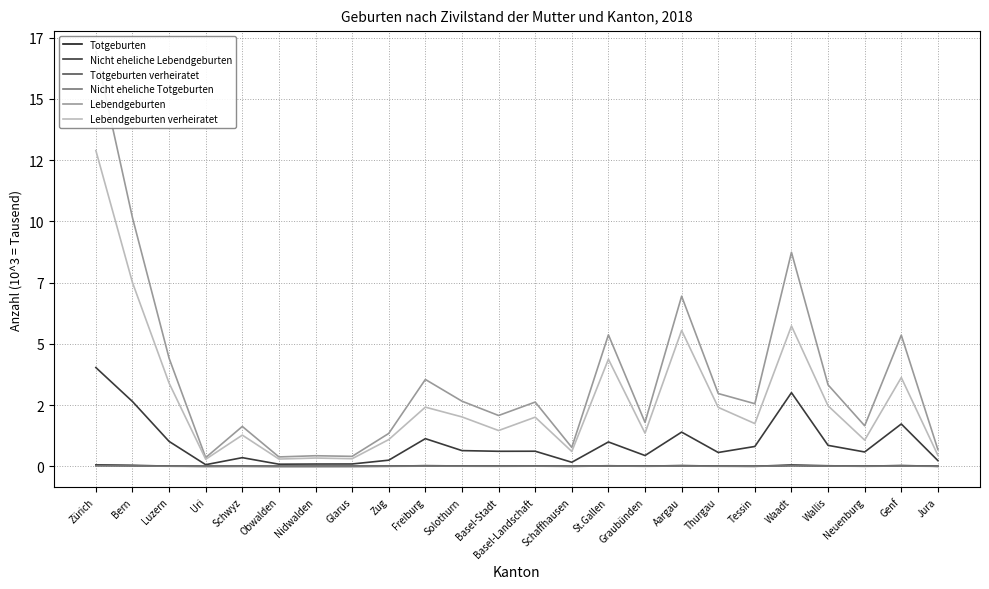

Which series has the widest spread of values?

Lebendgeburten